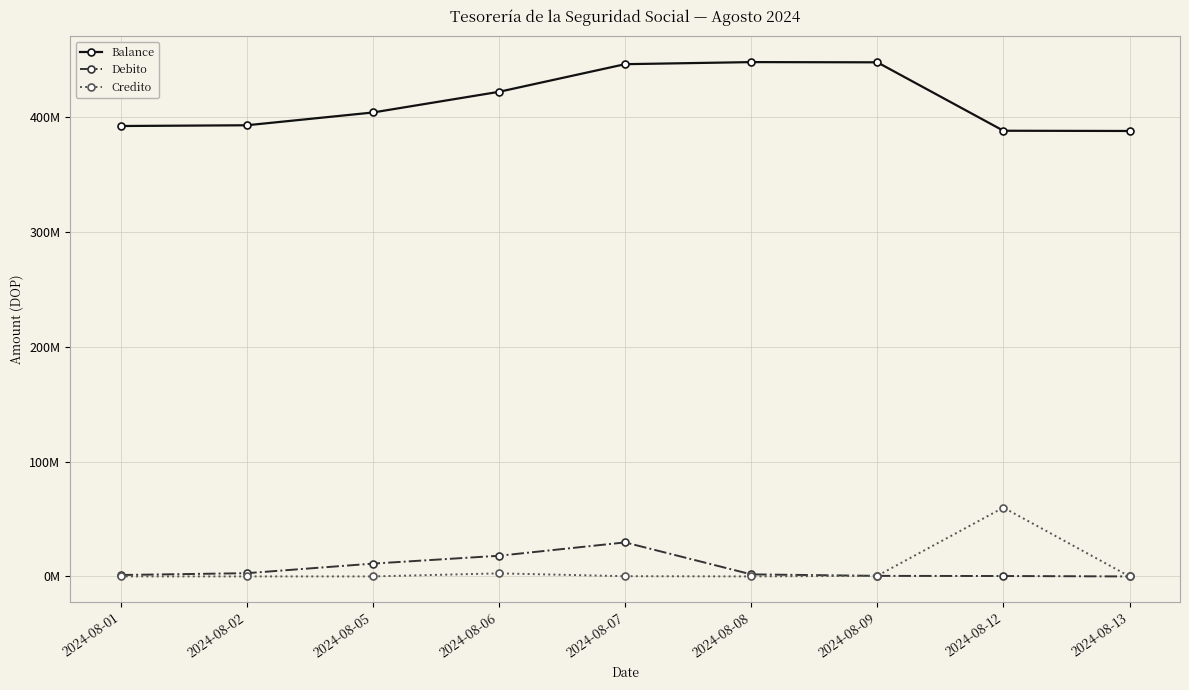

True or false: Balance and Debito cross at least once.

False